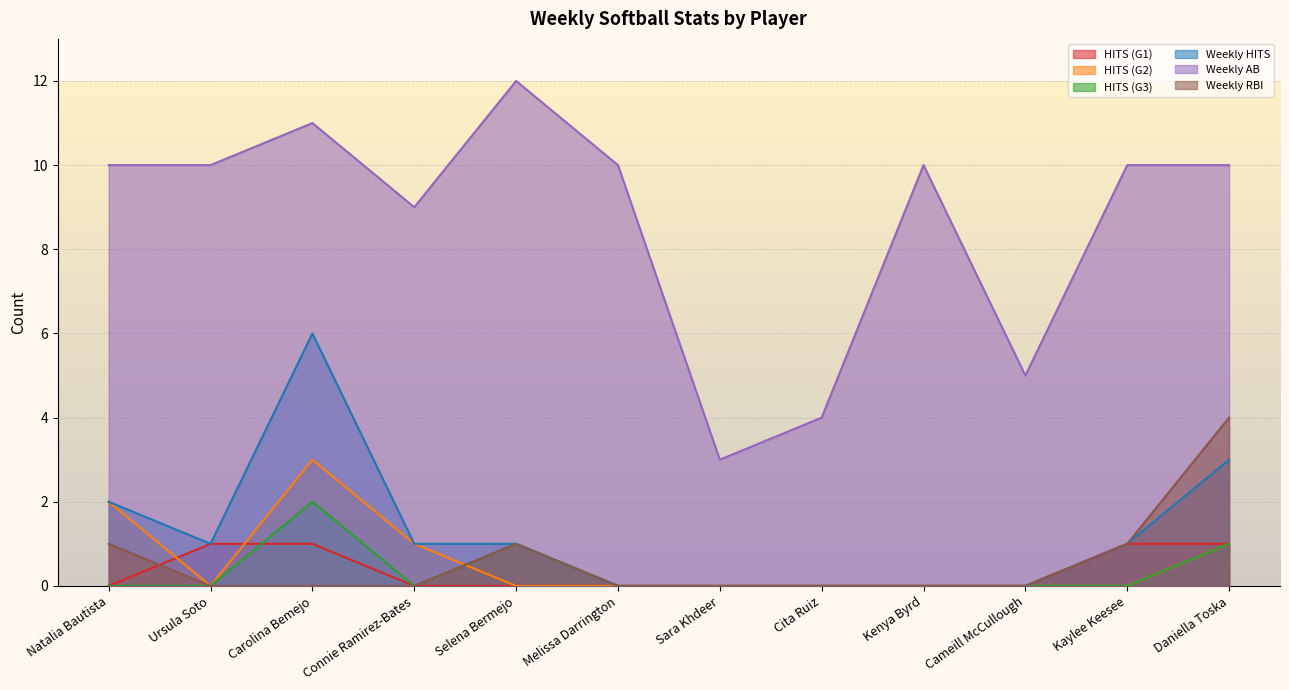

Read the Weekly AB value at Carolina Bemejo.

11